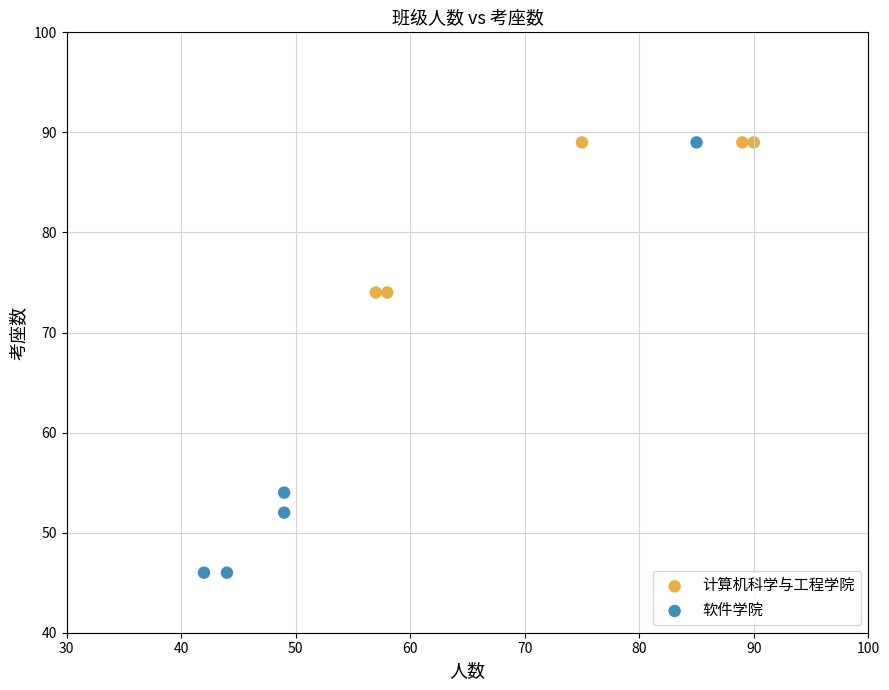

Which series reaches the minimum Y coordinate?

软件学院